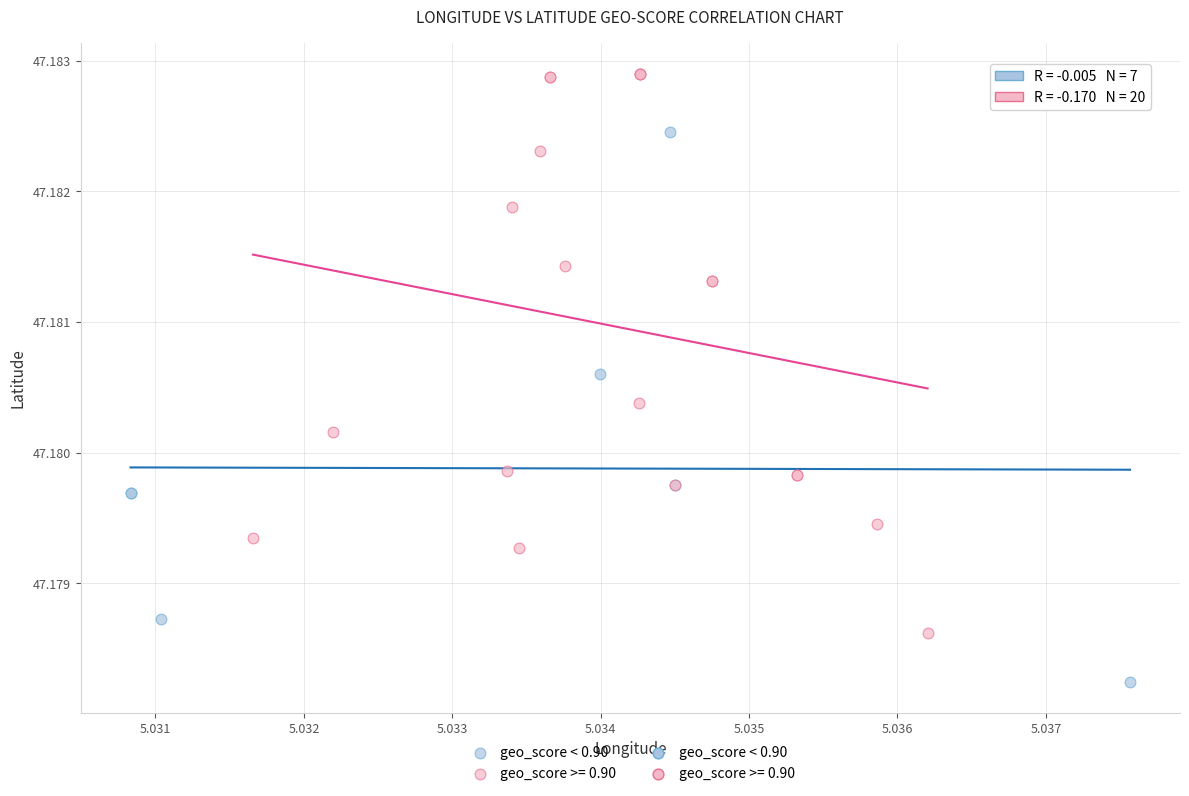

Which series contains the lowest Y value?

geo_score < 0.90